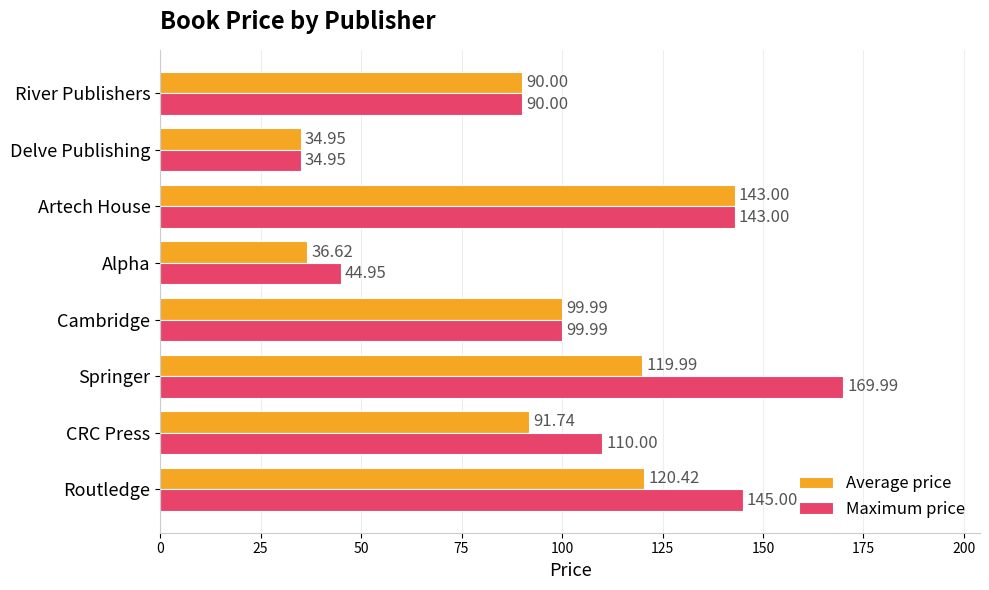

Between Routledge and Cambridge, which series saw the biggest shift?

Maximum price